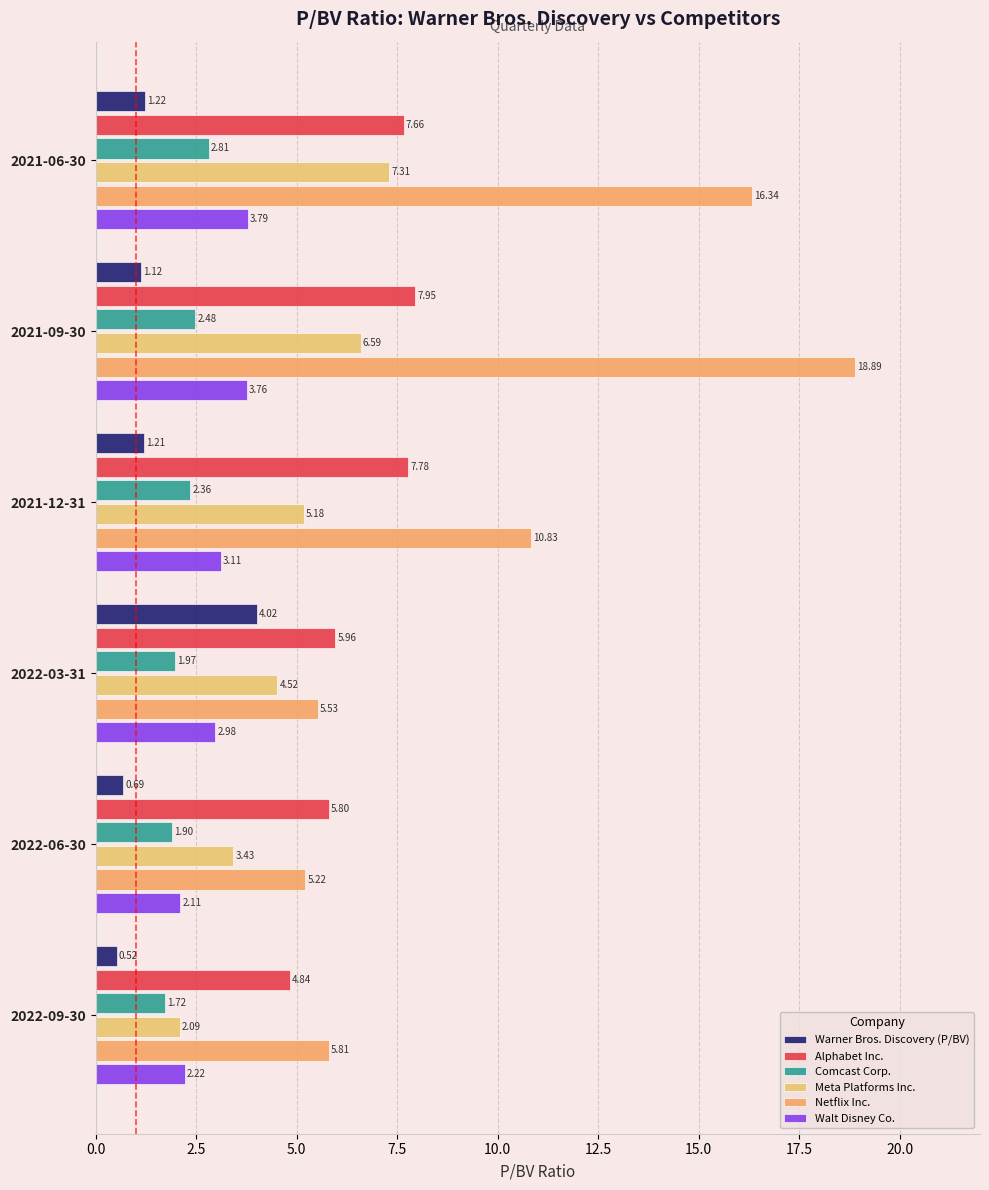

How many values in the Walt Disney Co. series are below 3?

3